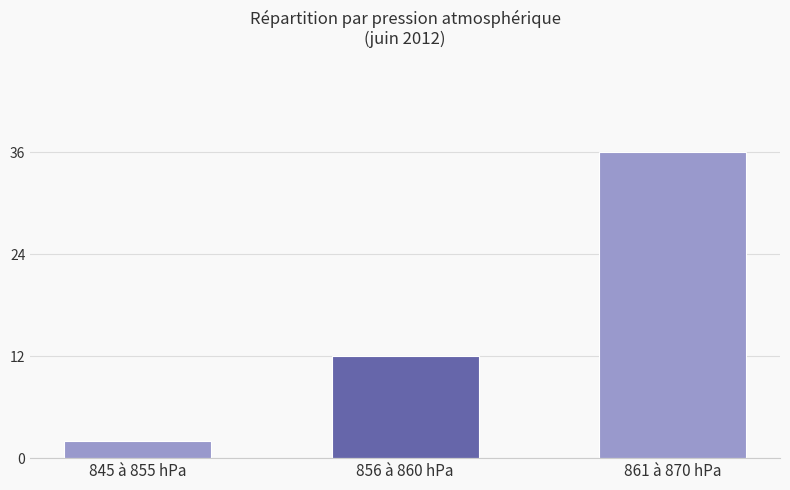

What is the change in value from 845 à 855 hPa to 856 à 860 hPa?

+10